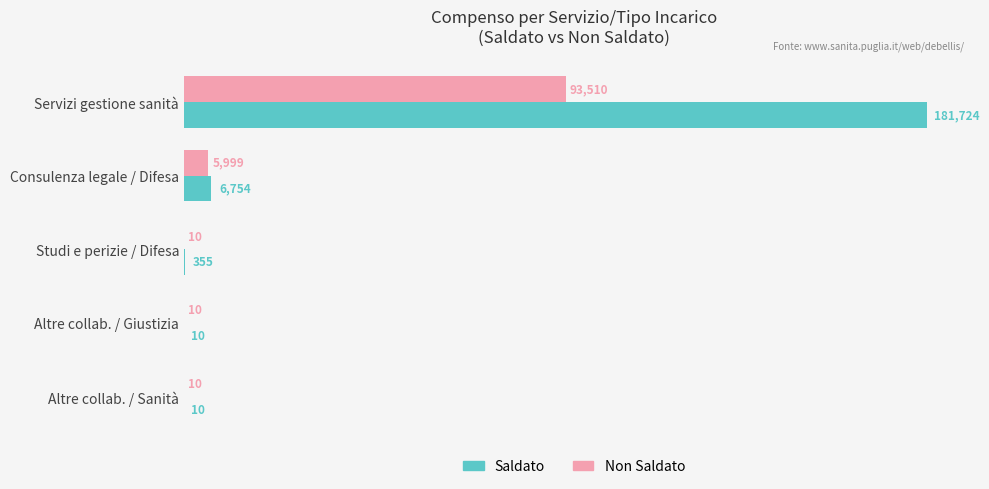

What is the average value of the Non Saldato series?

19907.9